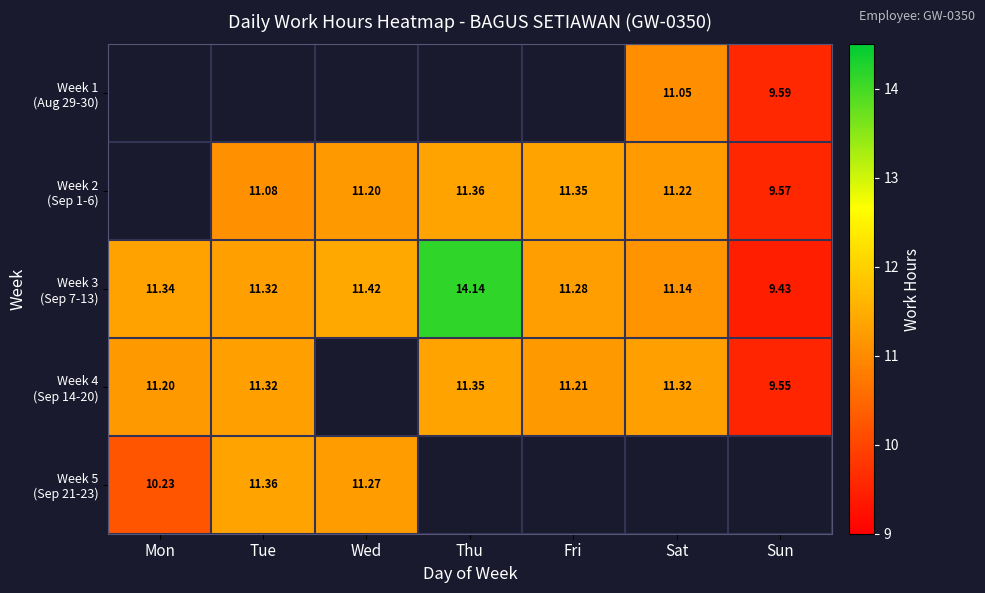

Is the value of Week 1 (Aug 29-30) at Sat greater than the value of Week 2 (Sep 1-6) at Tue?

No